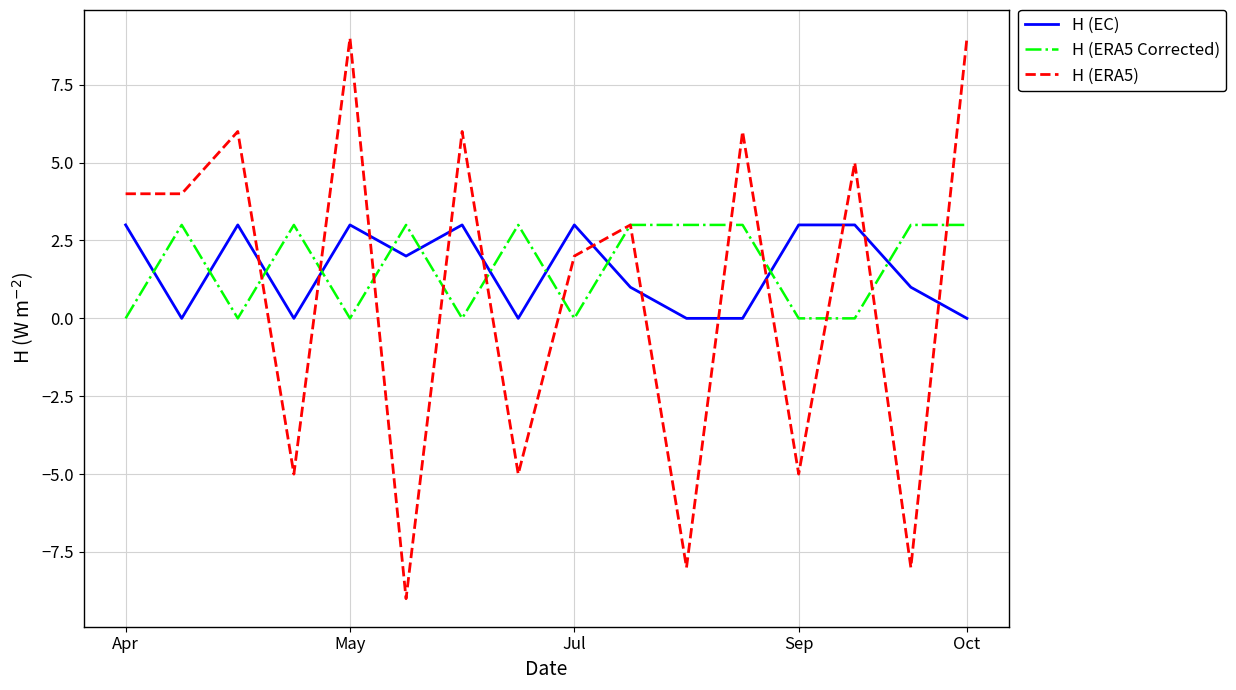

Which series has the largest range (max minus min)?

H (ERA5)